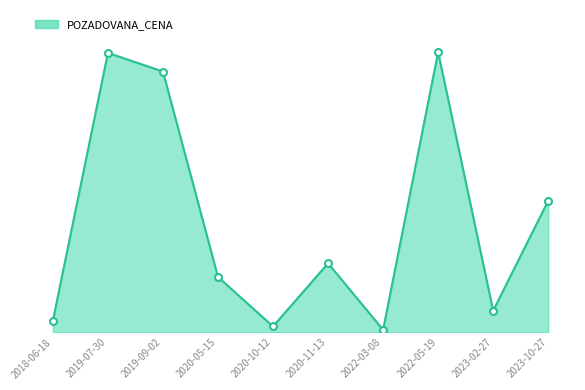

Does the chart display data point markers on the line(s)?

No